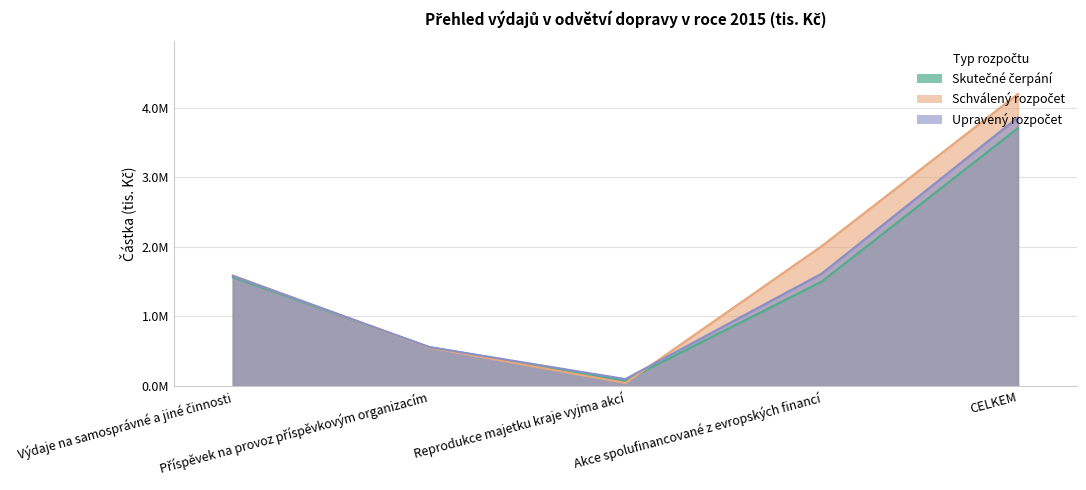

Does the chart have visible grid lines?

Yes